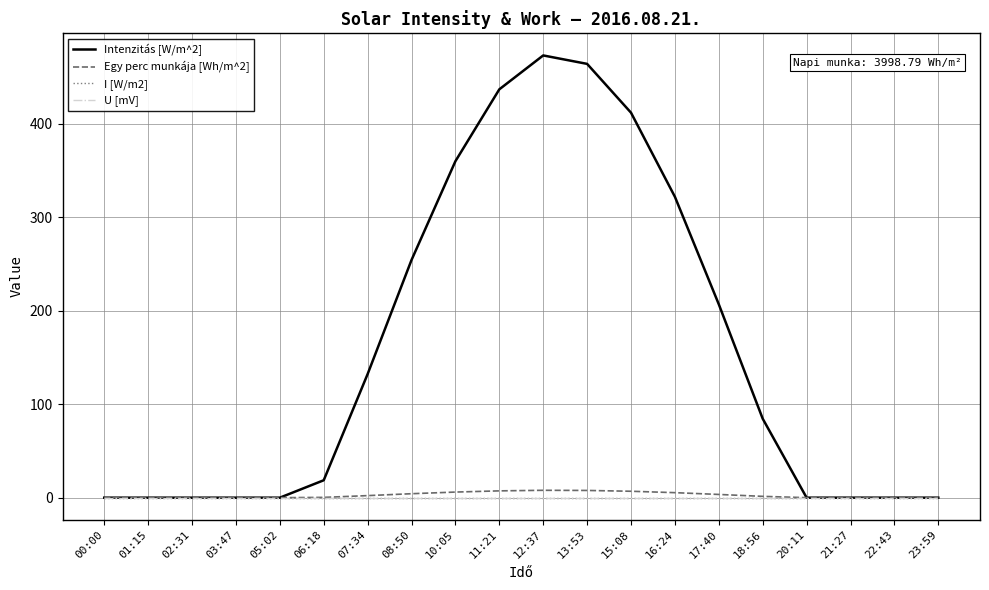

What is the spread (max minus min) of values at 07:34?

132.3